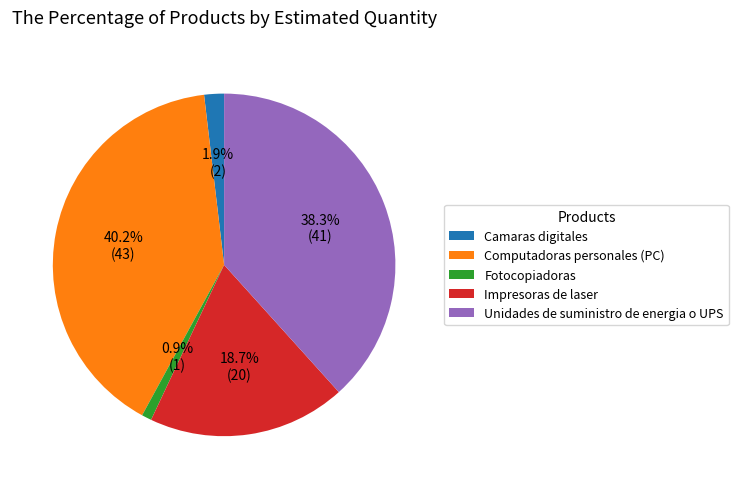

Combined, what portion of the pie is Camaras digitales and Unidades de suministro de energia o UPS?

40.2%